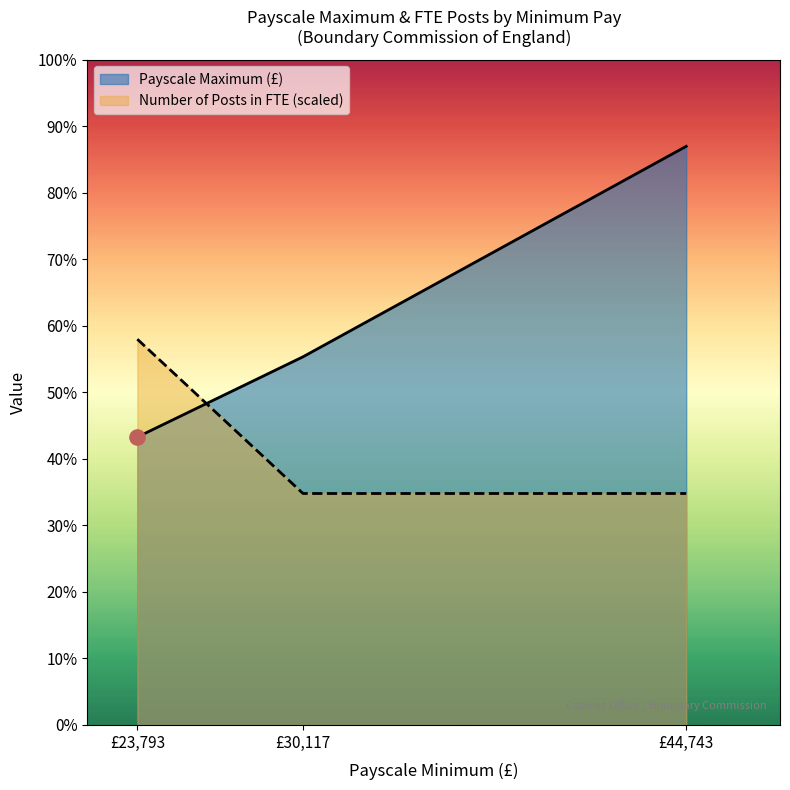

What are all the series names shown in the legend?

Payscale Maximum (£), Number of Posts in FTE (scaled)